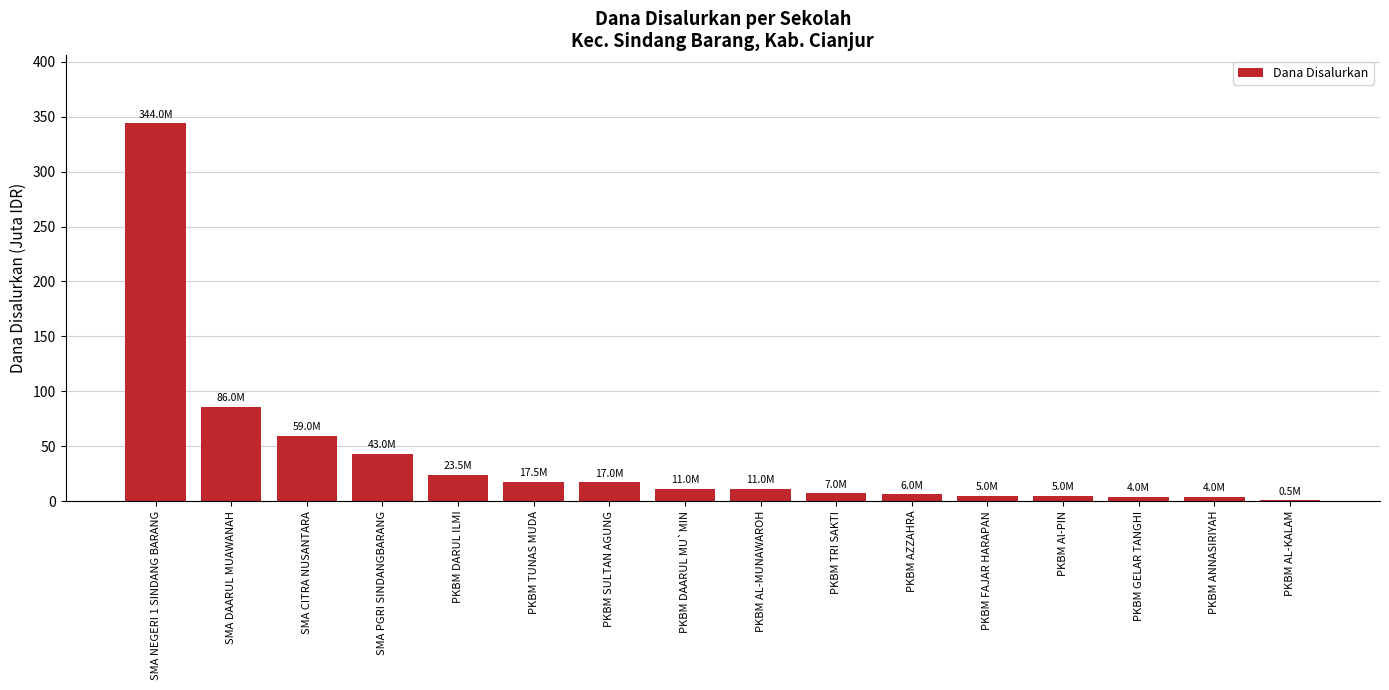

At which category does the chart reach its peak across all series?

SMA NEGERI 1 SINDANG BARANG